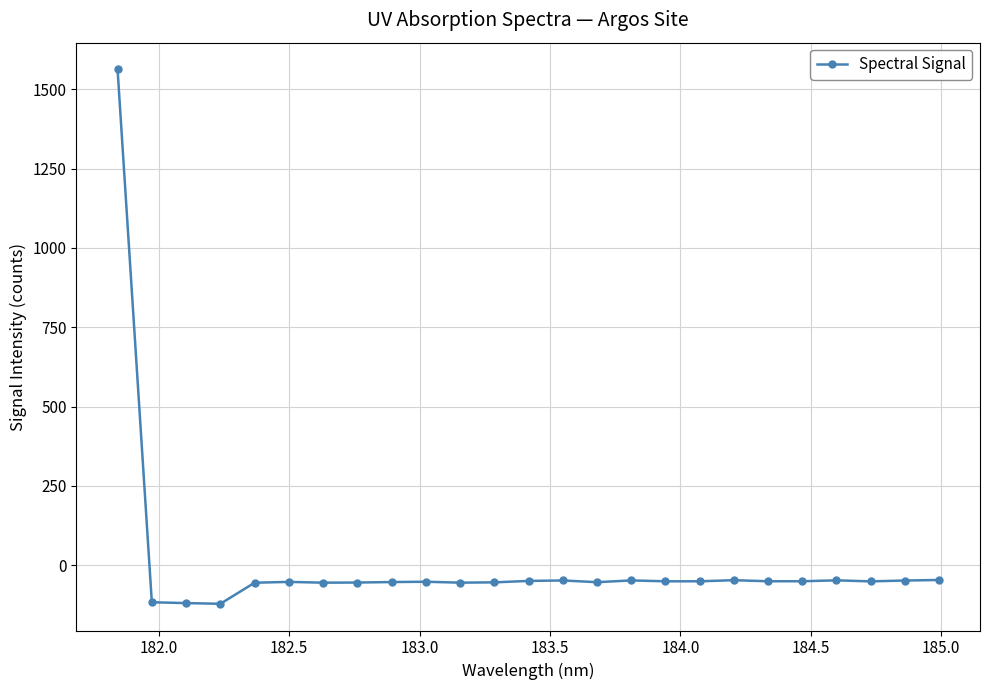

How many values are below zero?

24